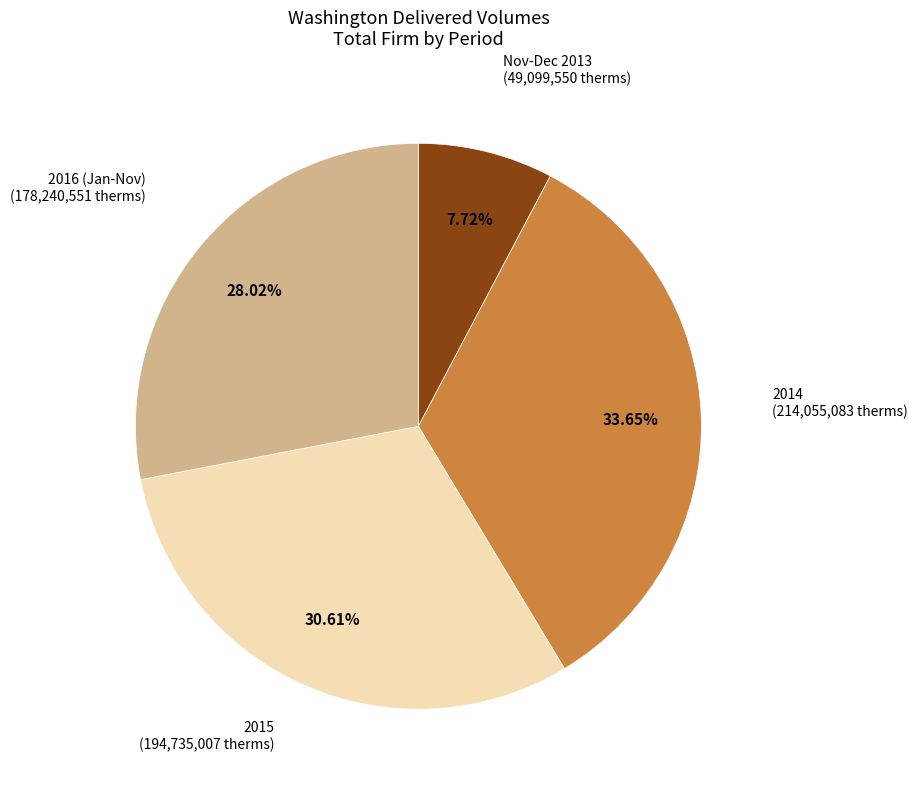

How many segments does this pie chart have?

4